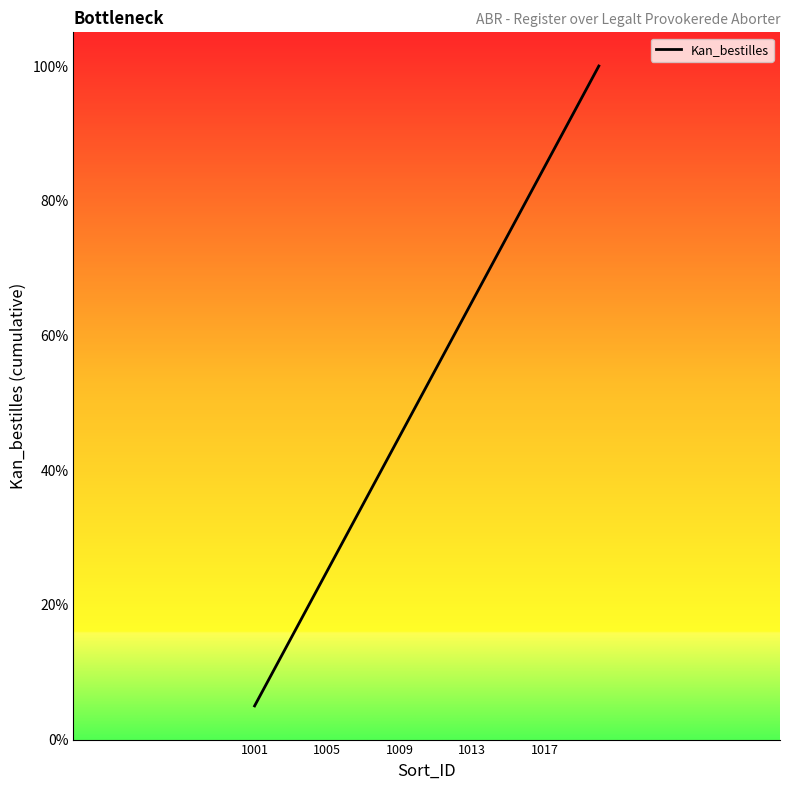

What is the smallest value displayed?

5